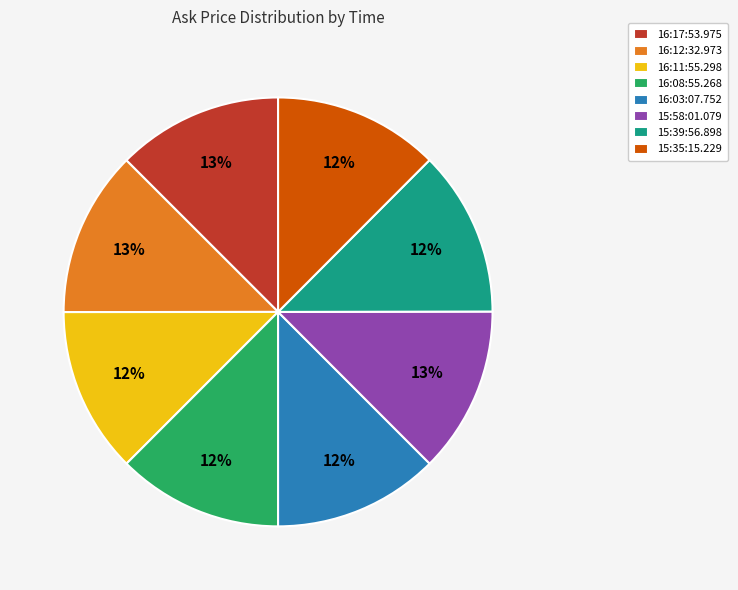

Does 15:39:56.898 represent more than half of the total?

No